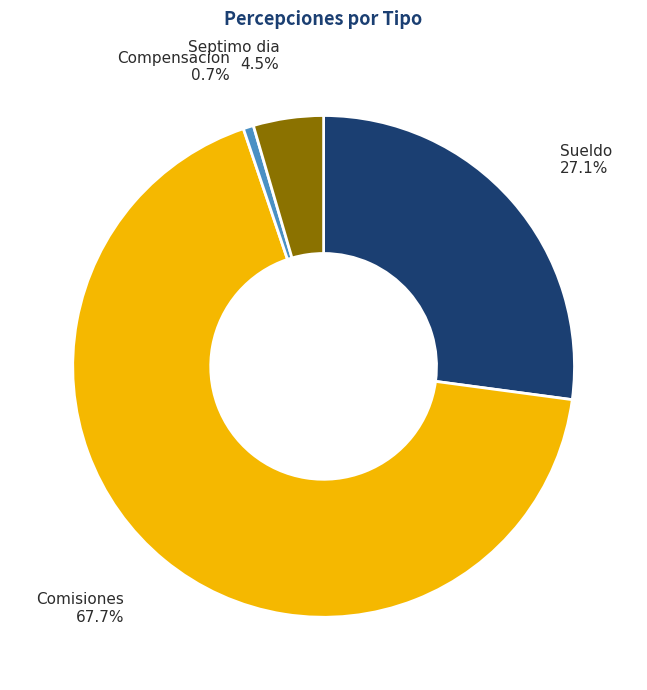

Between Compensacion and Comisiones, which is larger?

Comisiones